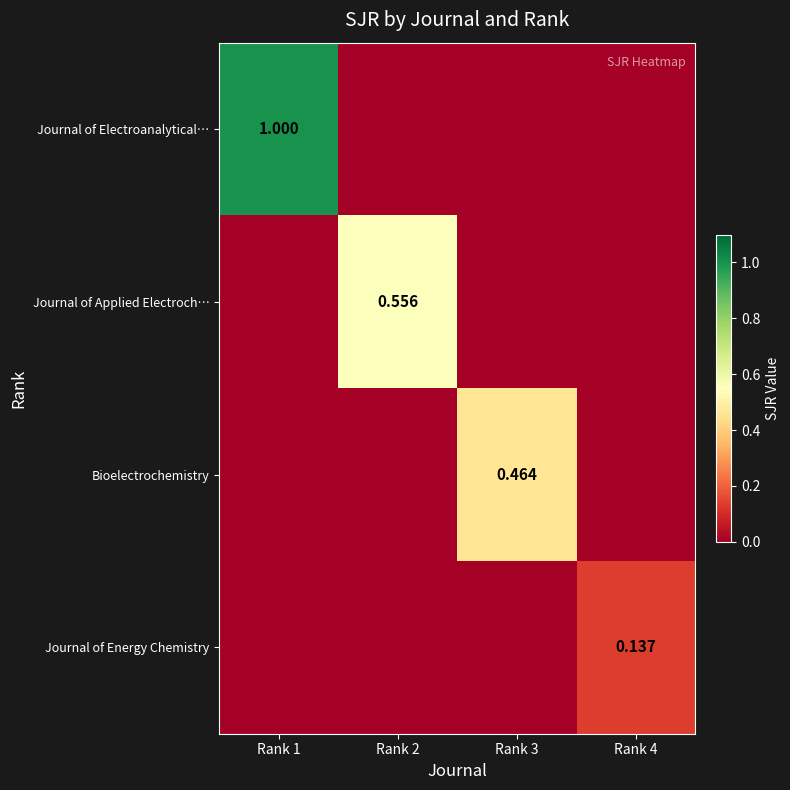

At which category is the sum across all series the highest?

Rank 1